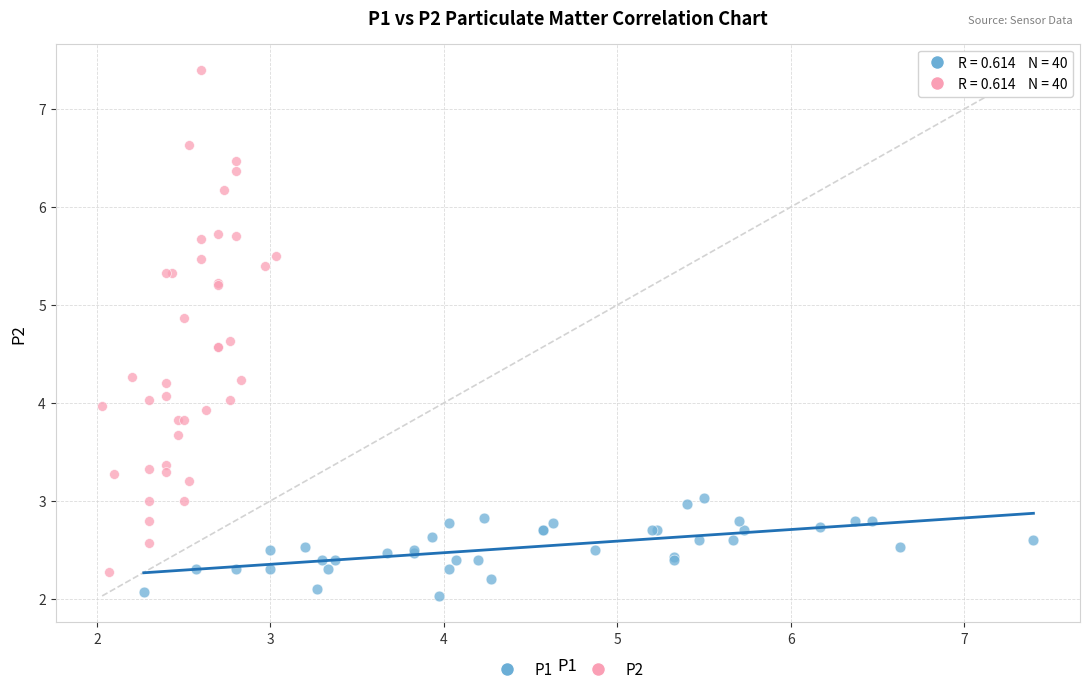

Which series has the widest spread of Y values?

P2